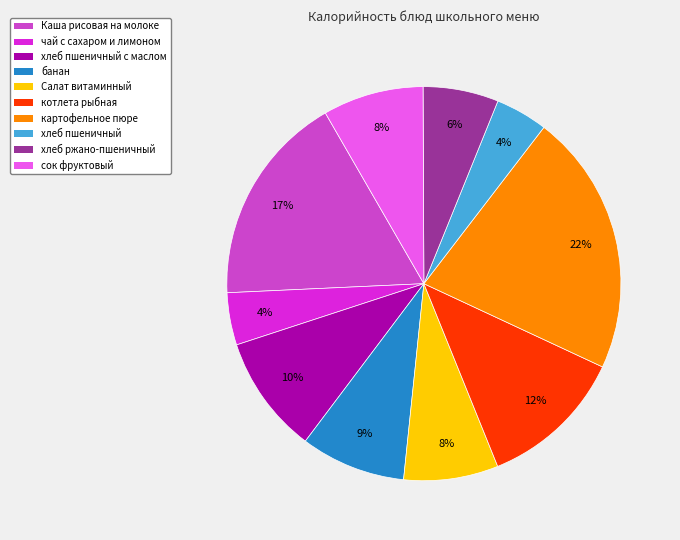

Does any single category account for the majority?

No